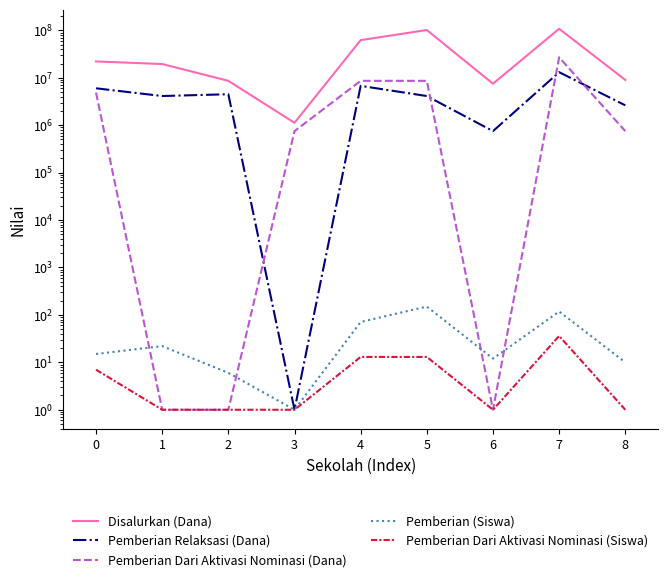

What is the difference between the highest and lowest values at 5?

101624987